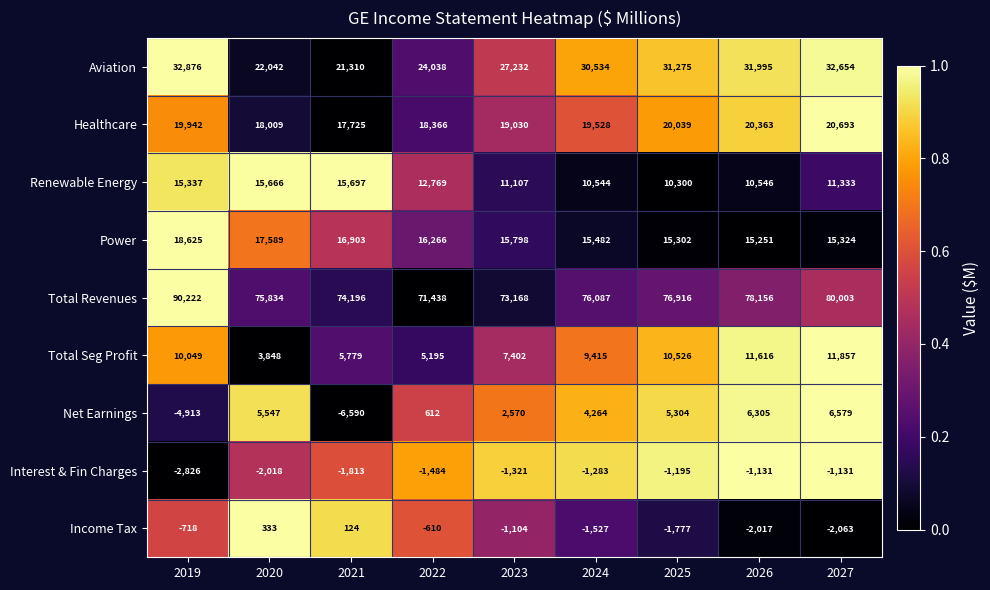

The Total Seg Profit series shows 11003 at 2023. True or false?

False